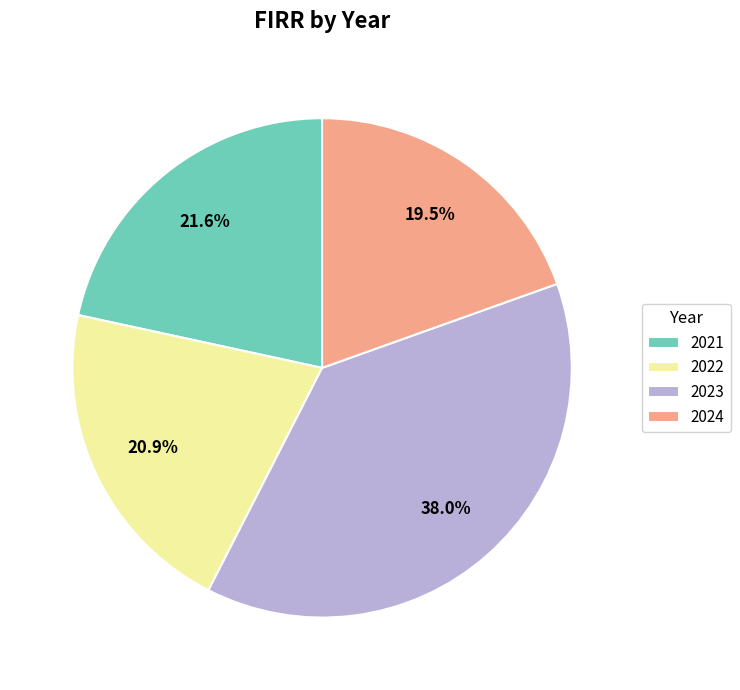

Between 2023 and 2022, which is larger?

2023